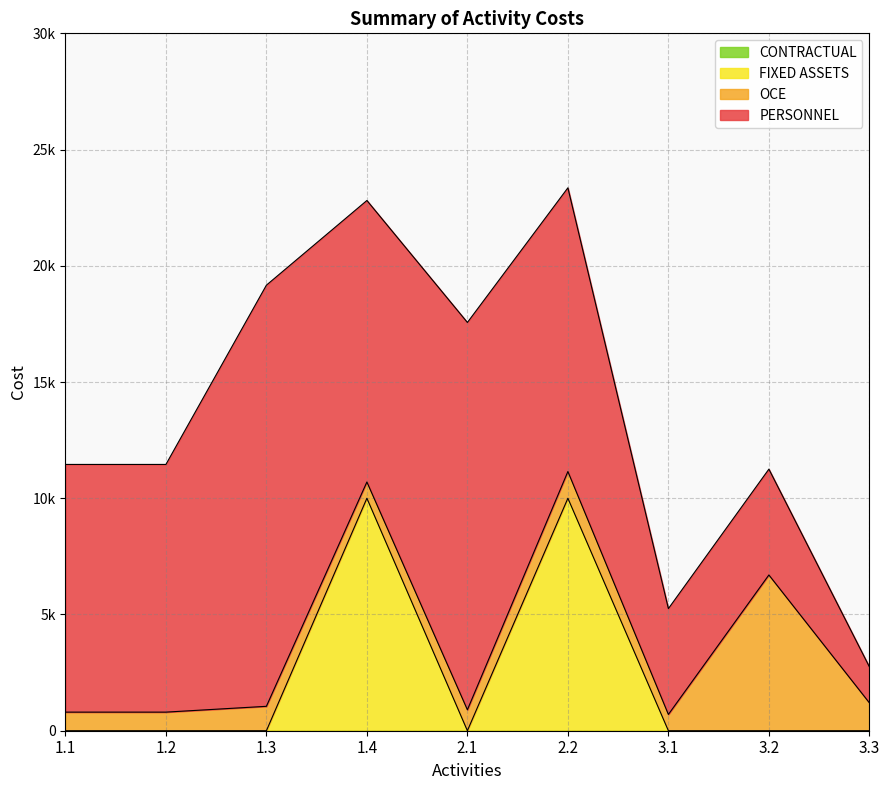

What is the sum of the PERSONNEL values at 3.3 and 2.1?

18211.9